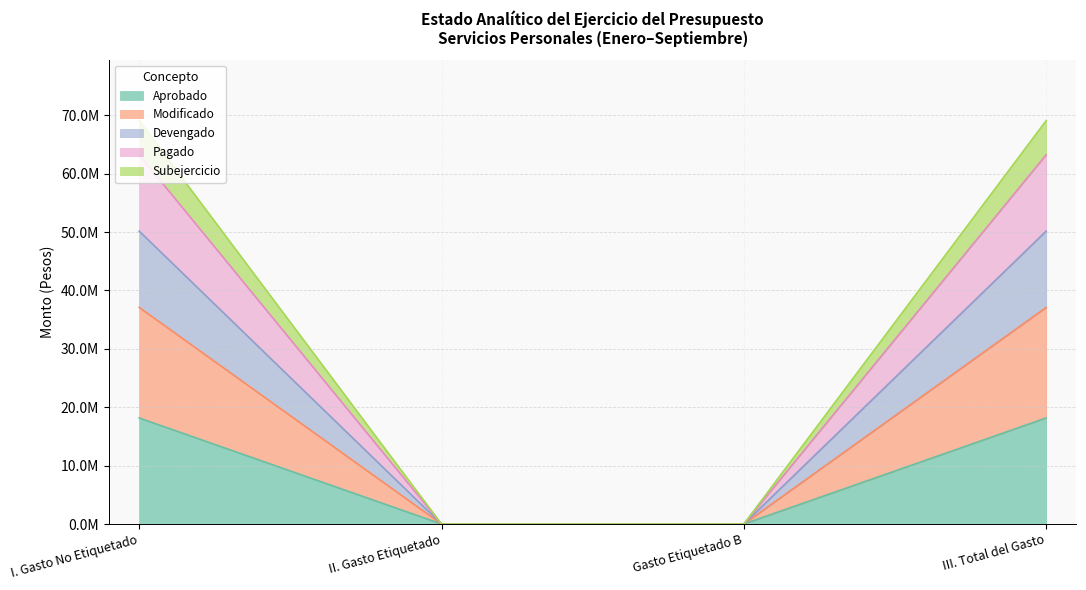

True or false: Devengado and Subejercicio cross at least once.

False